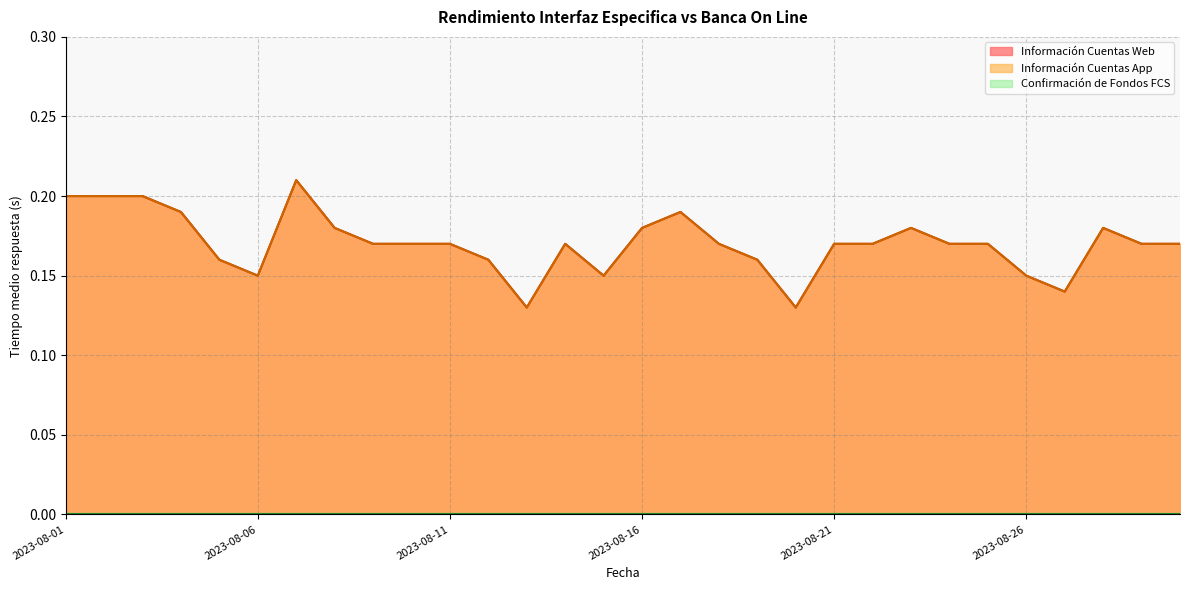

What value does the Información Cuentas App series have at 2023-08-11?

0.2